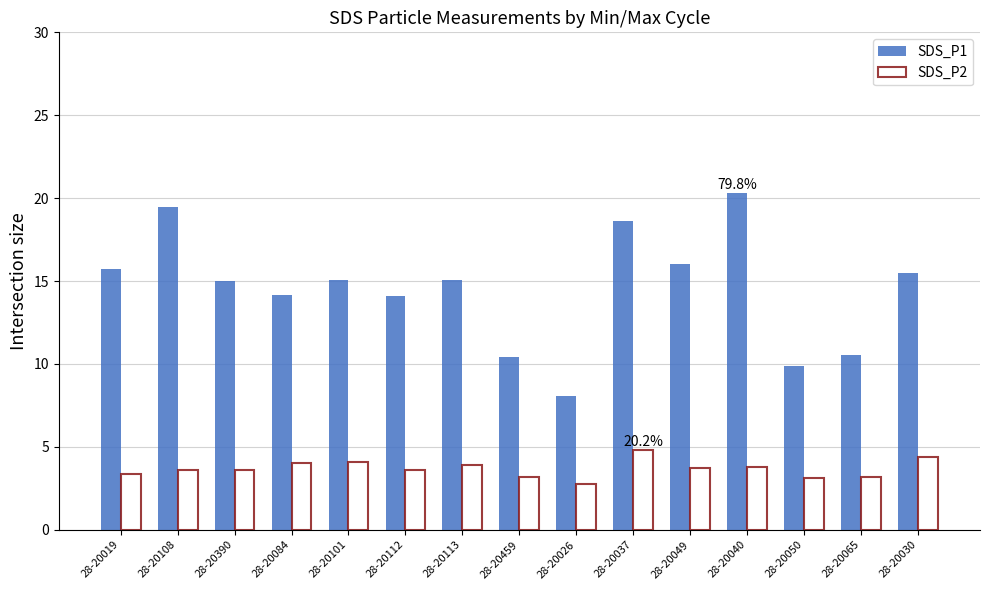

Which series has the widest spread of values?

SDS_P1